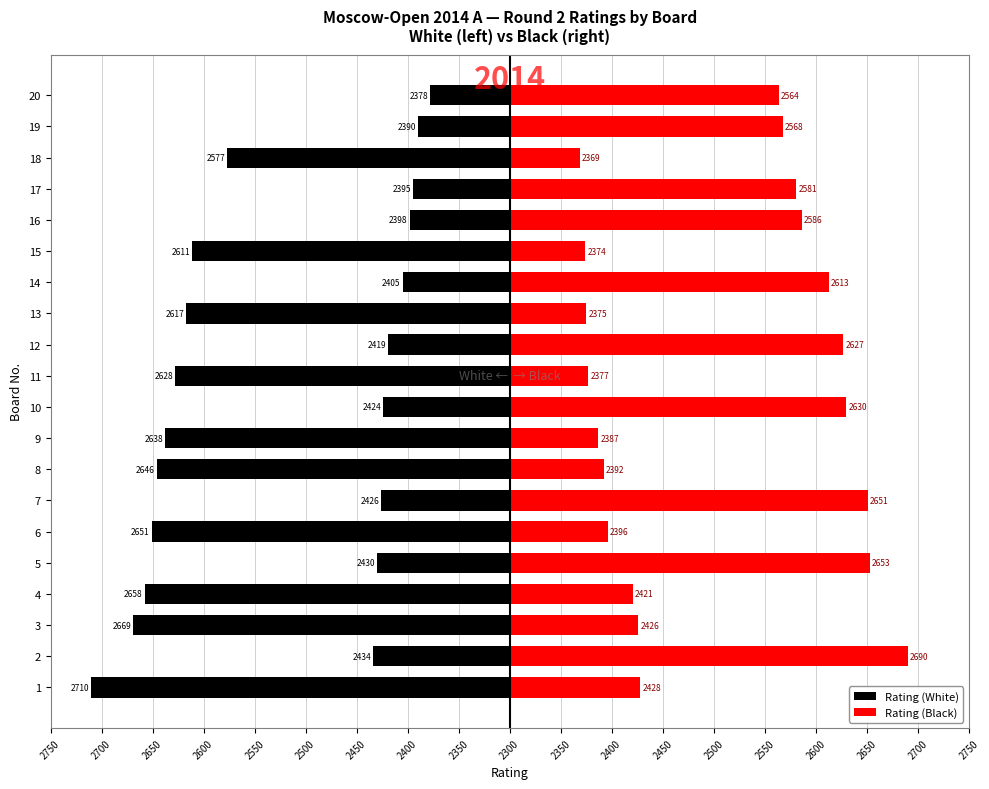

Between 2400 and 2650, which is larger?

2650